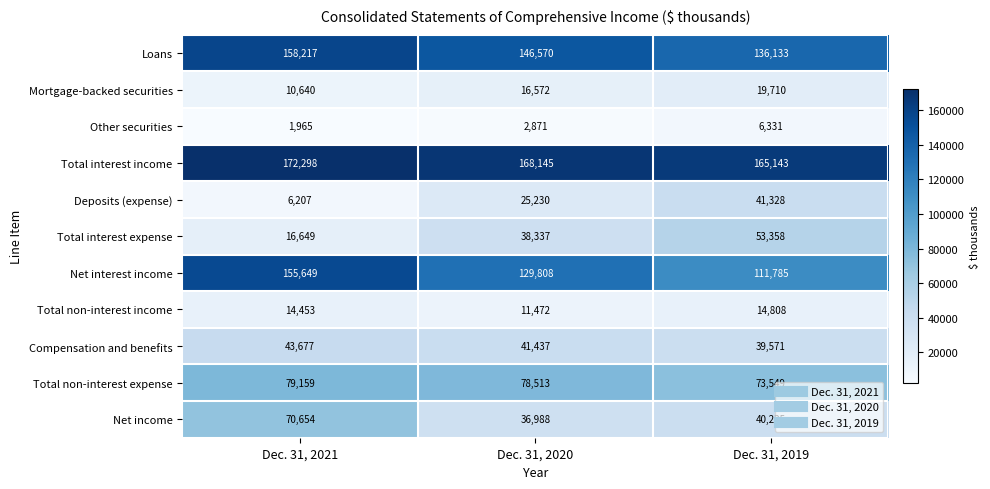

What is the sum of all Loans values?

440920